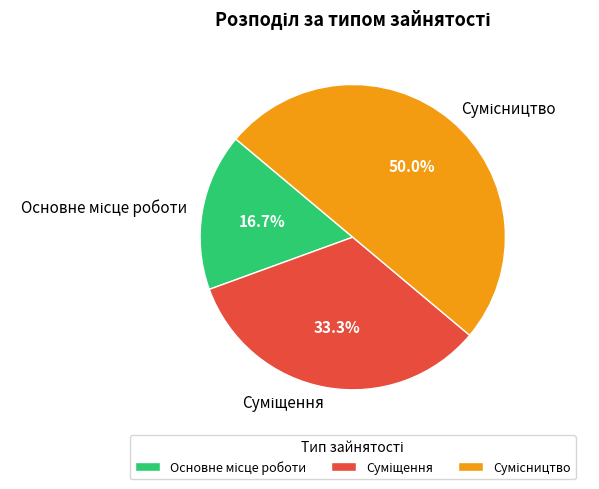

Between Суміщення and Сумісництво, which is larger?

Сумісництво